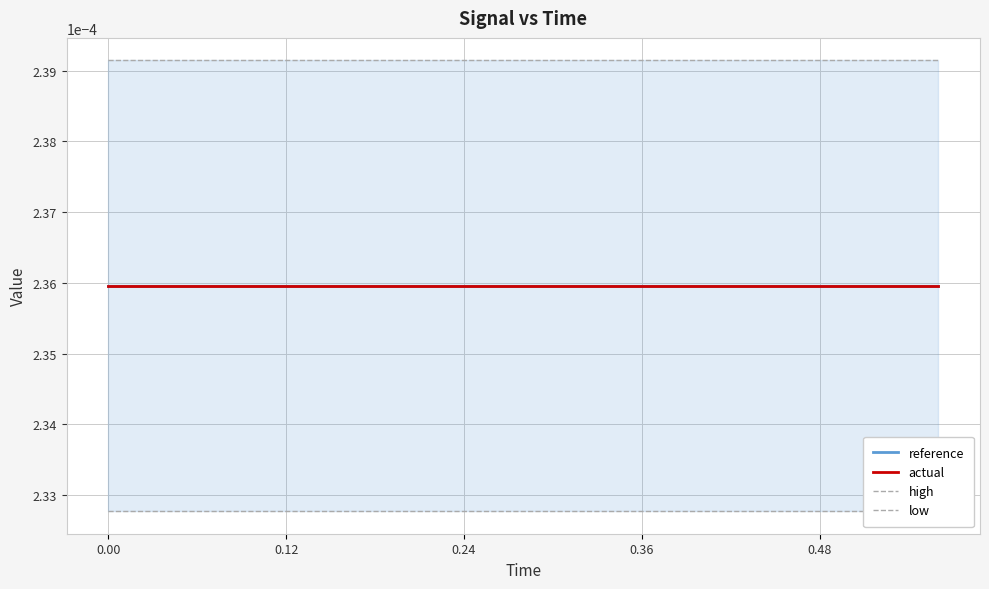

Which series has the widest spread of values?

reference